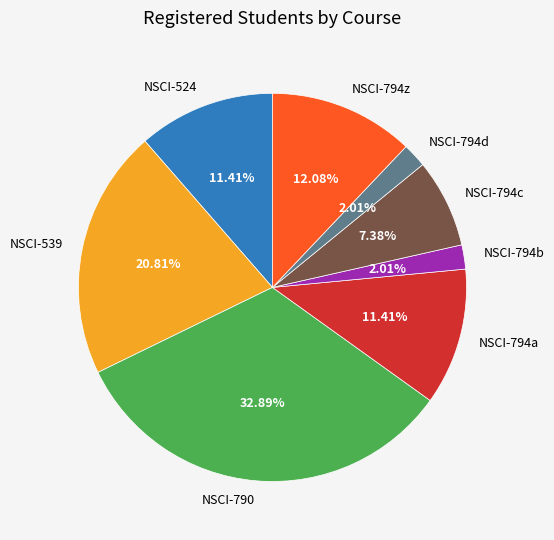

Combined, what portion of the pie is NSCI-794d and NSCI-539?

22.8%